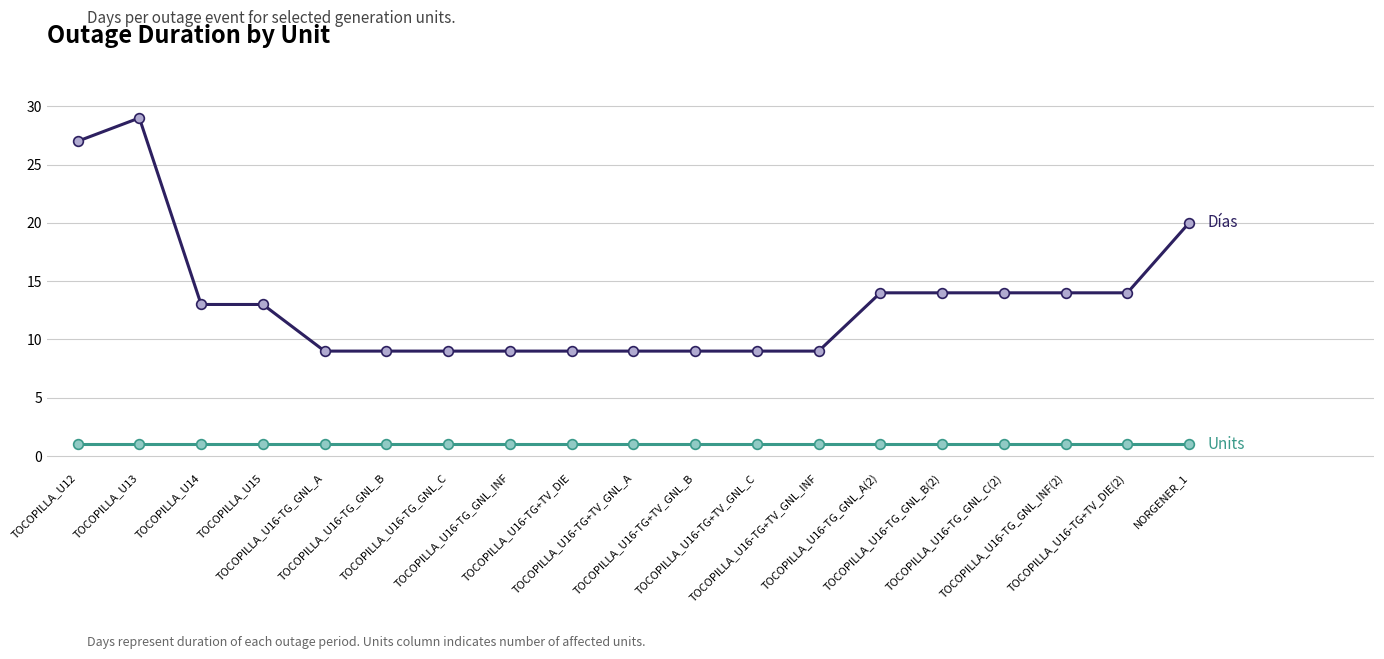

What is the maximum value shown in the chart?

29